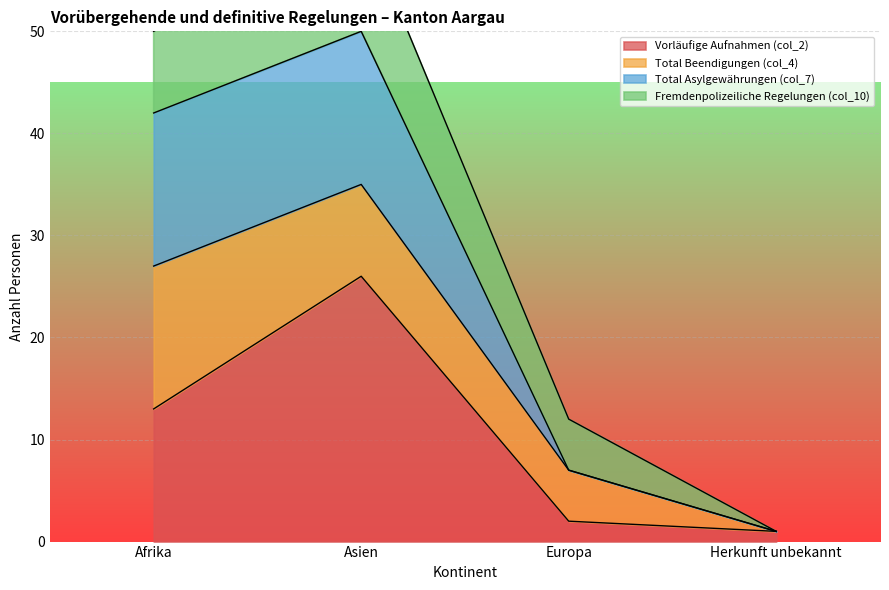

True or false: Vorläufige Aufnahmen (col_2) and Total Asylgewährungen (col_7) intersect in this chart.

False